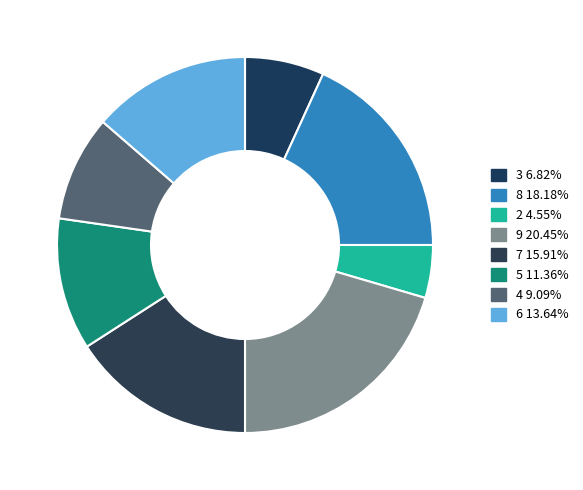

Approximately how many times larger is the value at 2 compared to 9?

0.2